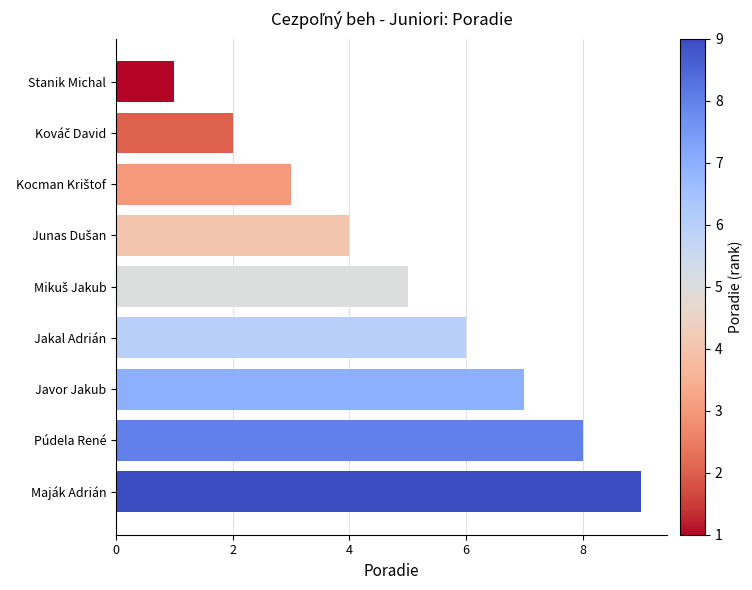

Is it true that the value at Maják Adrián is 9?

True